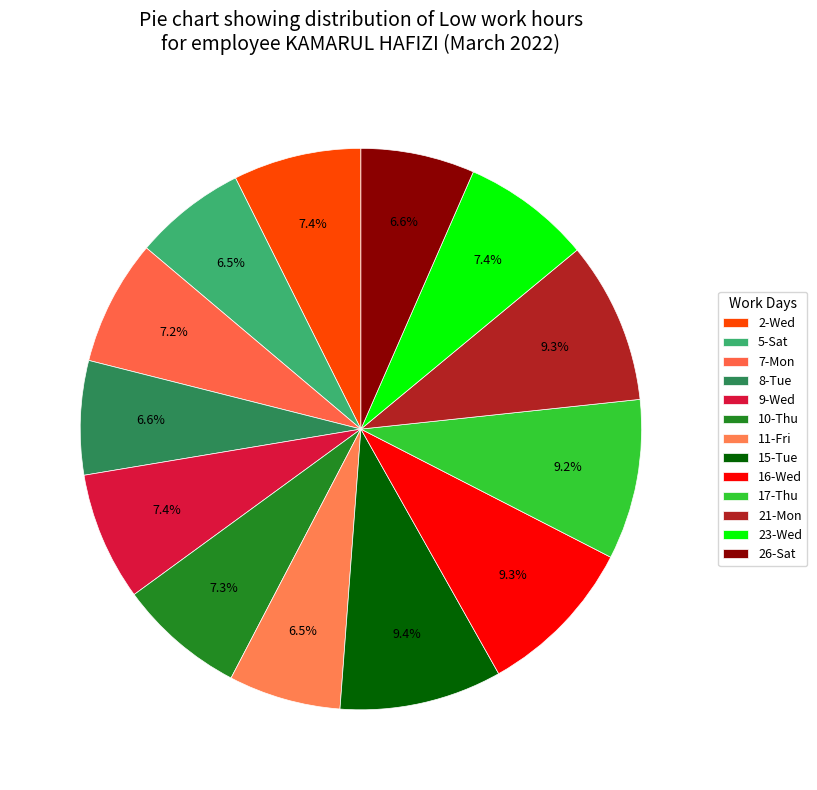

What is the largest slice in the pie chart?

15-Tue